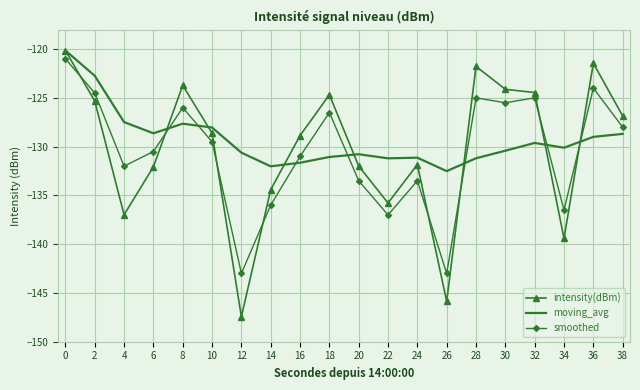

Which series has the largest total across all categories?

moving_avg